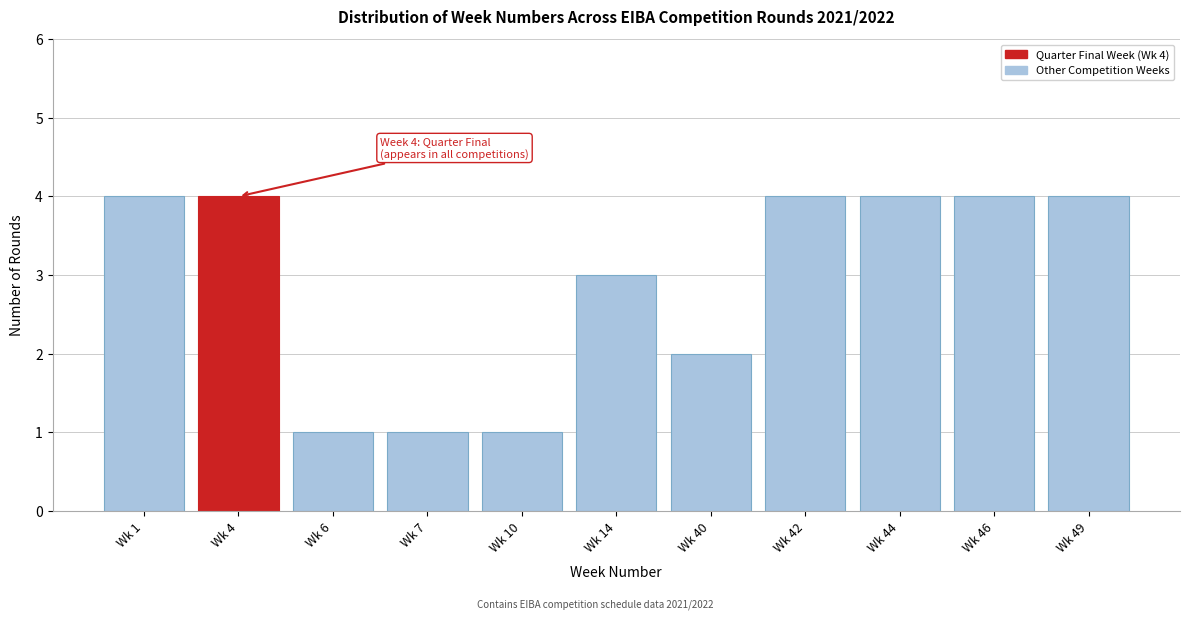

Reading left to right, list all the values displayed in this chart.

4	4	1	1	1	3	2	4	4	4	4